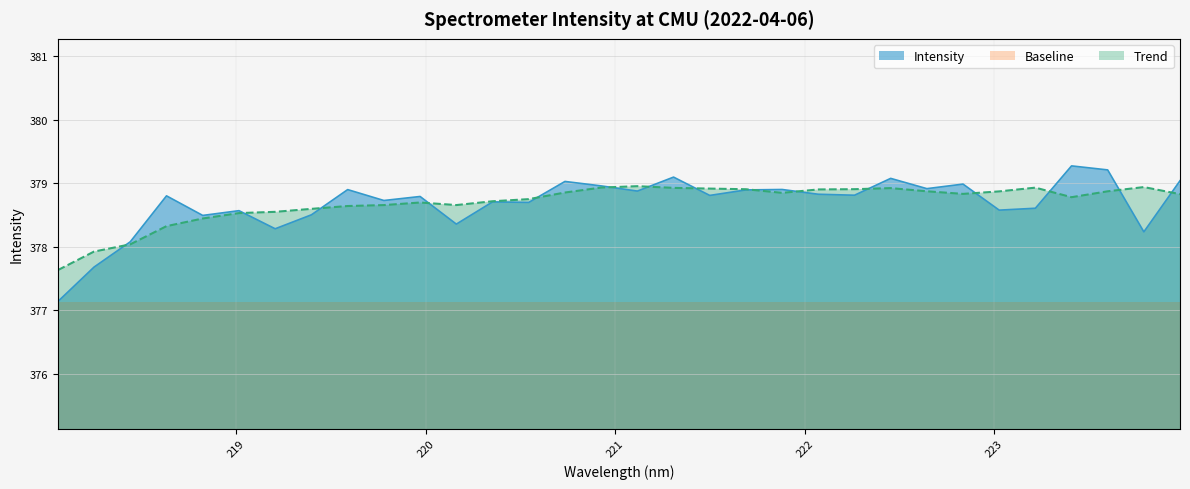

List the labels in order of value, largest first.

223.408, 223.5987, 221.3083, 222.4538, 223.9802, 220.7354, 222.8355, 220.9264, 222.6447, 221.8812, 219.589, 221.6902, 221.1174, 222.0721, 222.263, 221.4993, 218.6332, 219.9712, 219.7801, 220.3533, 220.5444, 223.2172, 223.0264, 219.0156, 219.3979, 218.8244, 220.1623, 219.2067, 223.7895, 218.442, 218.2508, 218.0596